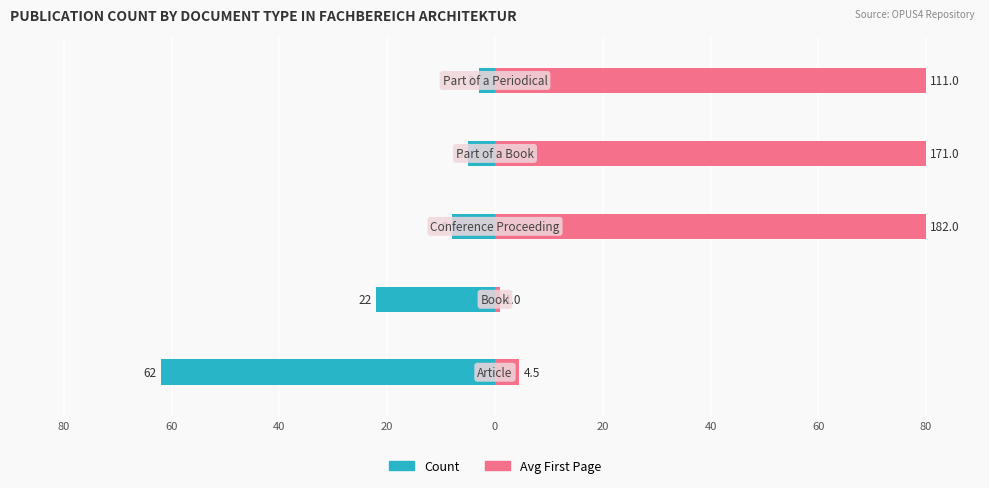

Read the Count value at 0.

-3.0